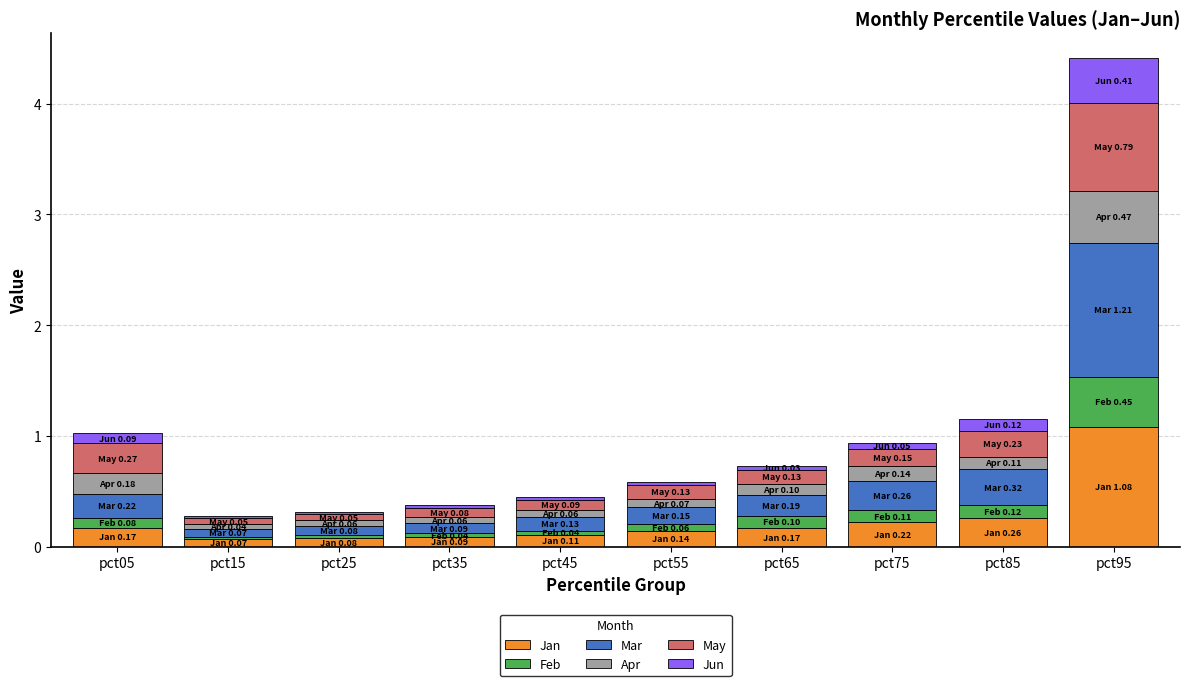

Does the chart contain stacked bars?

Yes